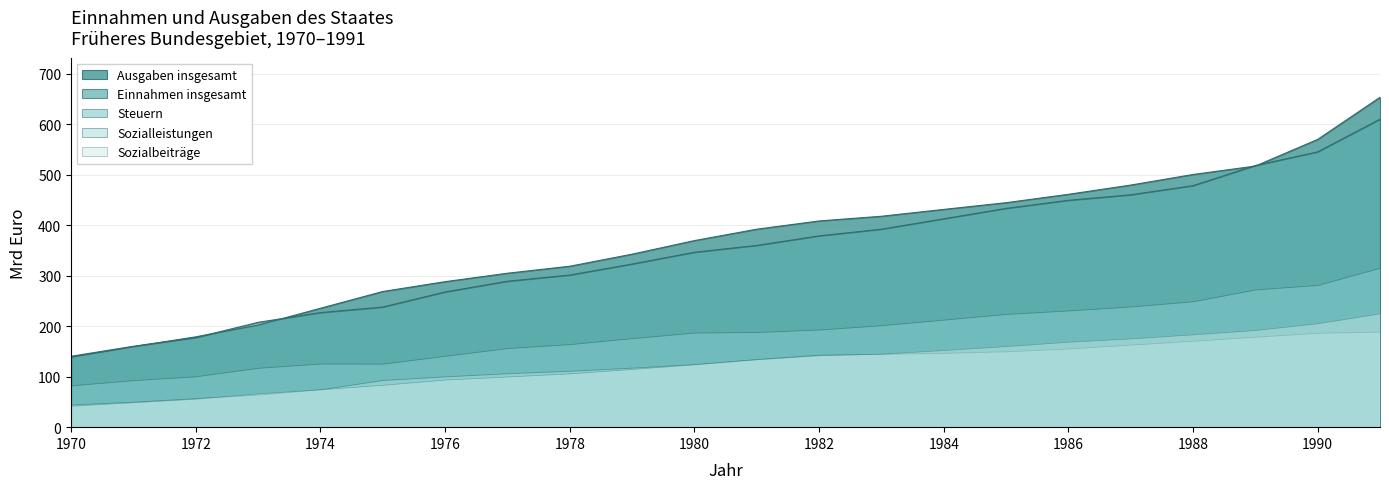

True or false: Ausgaben insgesamt and Sozialbeiträge intersect in this chart.

False